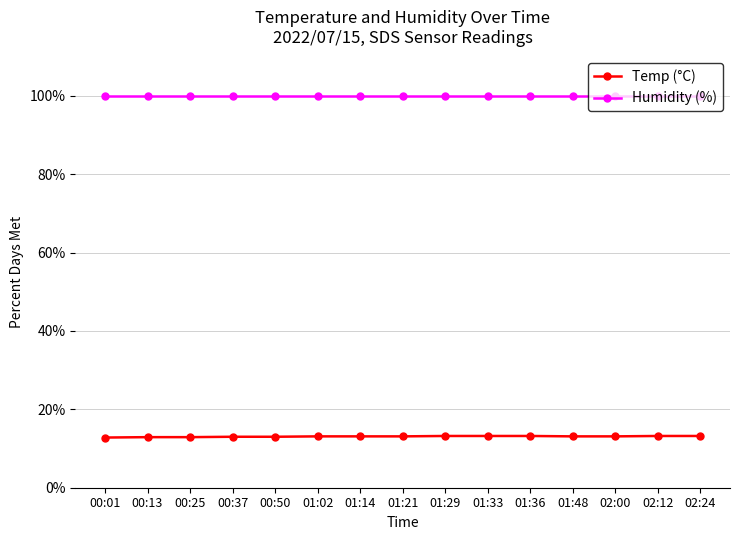

The Humidity (%) series shows 99.9 at 01:14. True or false?

True